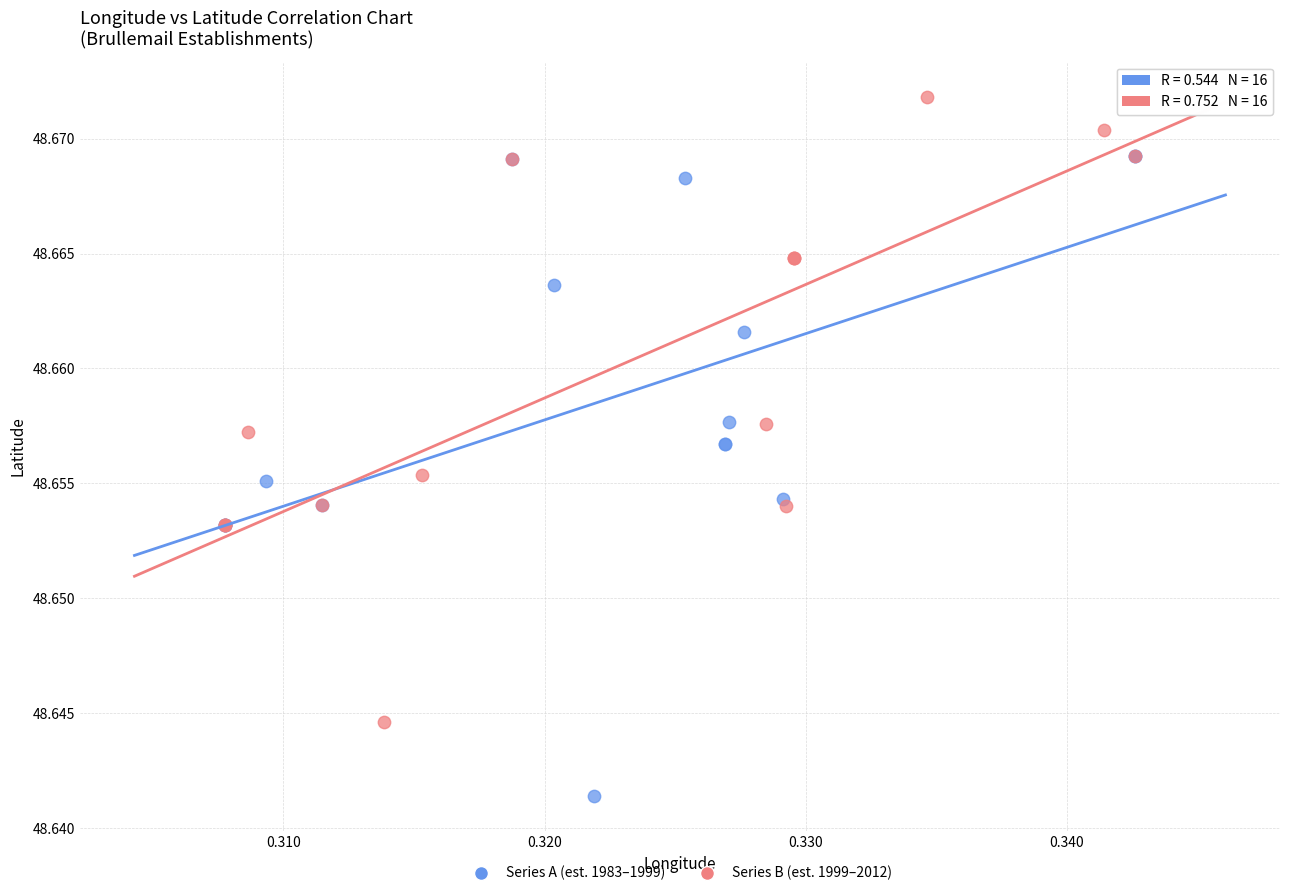

Which series reaches the maximum Y coordinate?

Series B (est. 1999–2012)